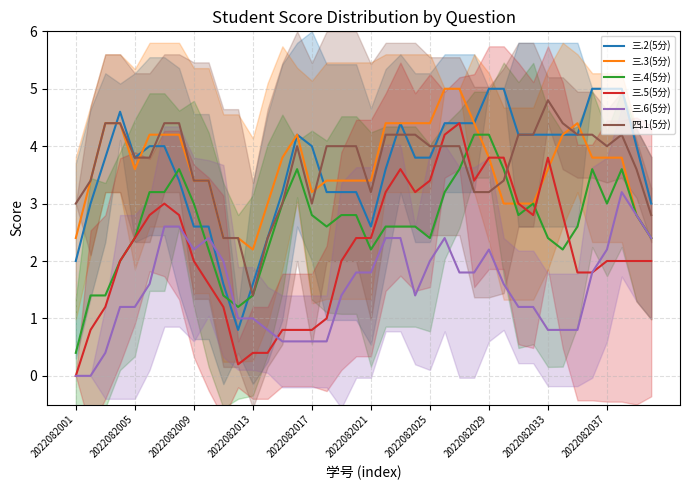

At which category is the sum across all series the highest?

25